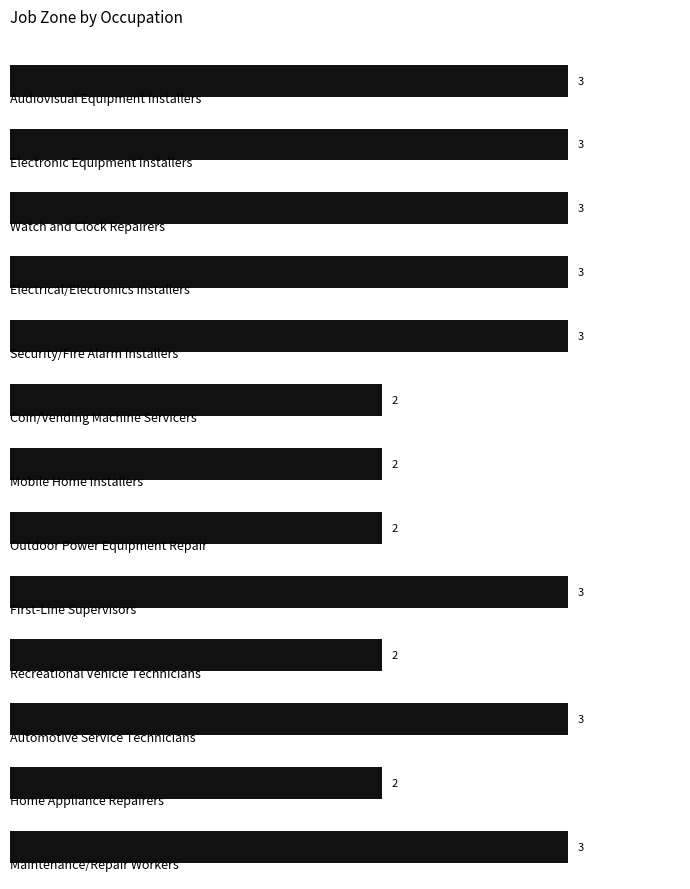

What is the greatest value displayed?

3